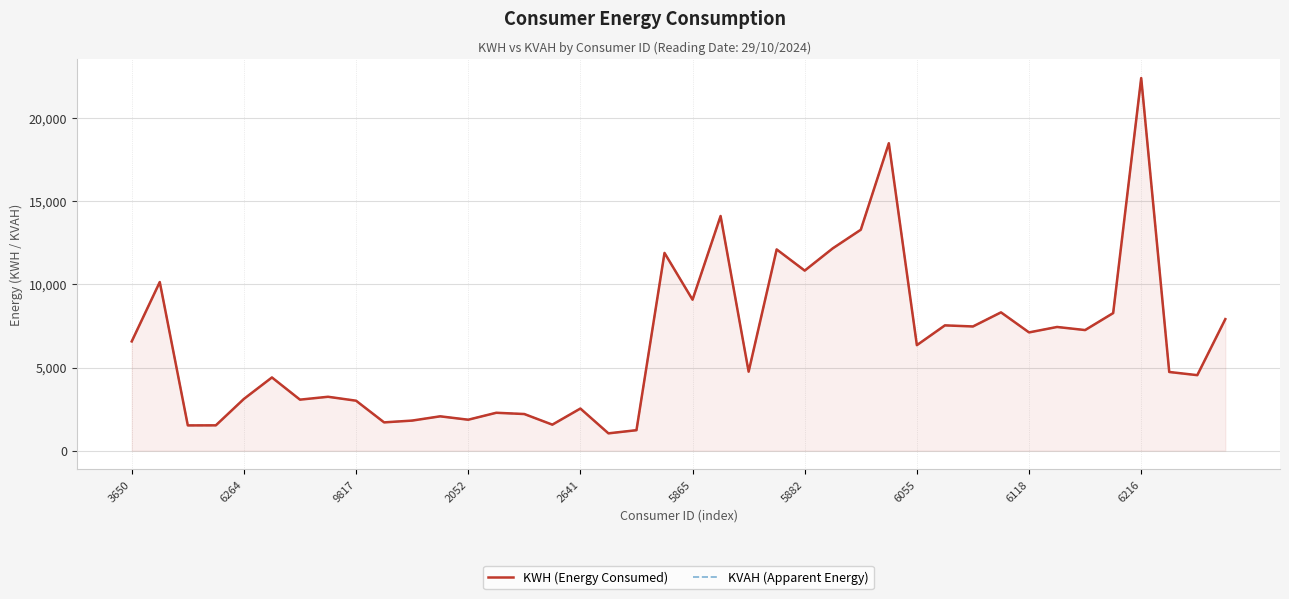

Which series has the largest total across all categories?

KWH (Energy Consumed)